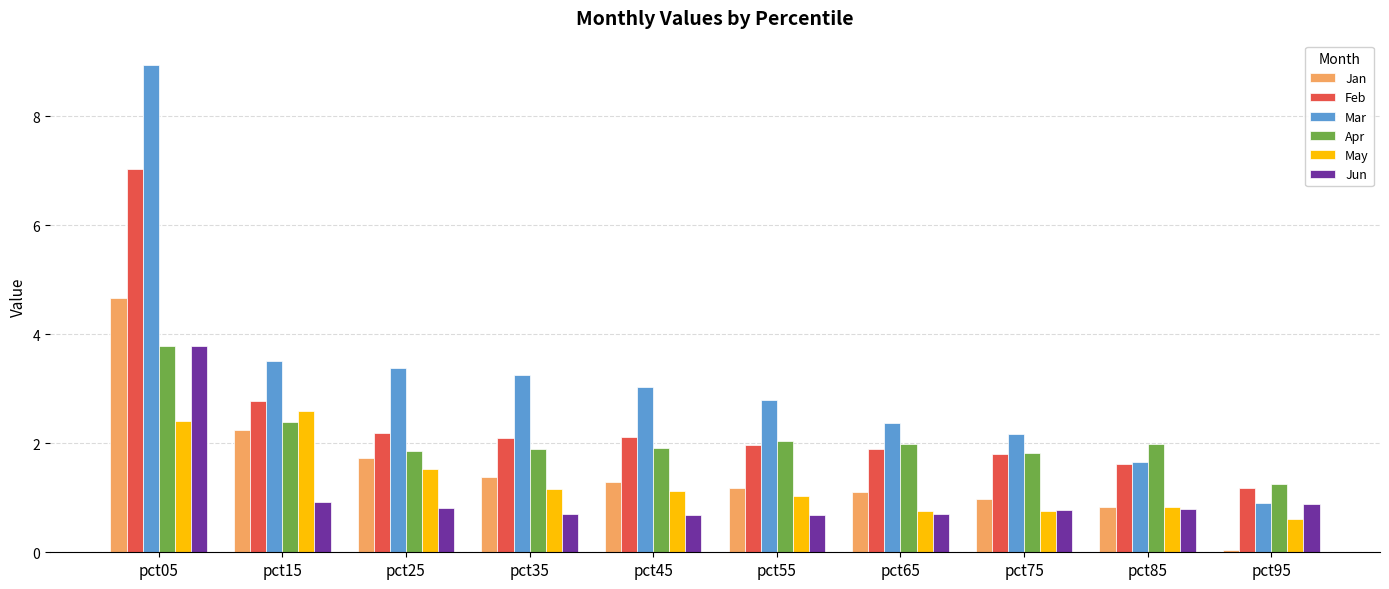

What is the difference between the second highest and minimum values in the Mar series?

2.6